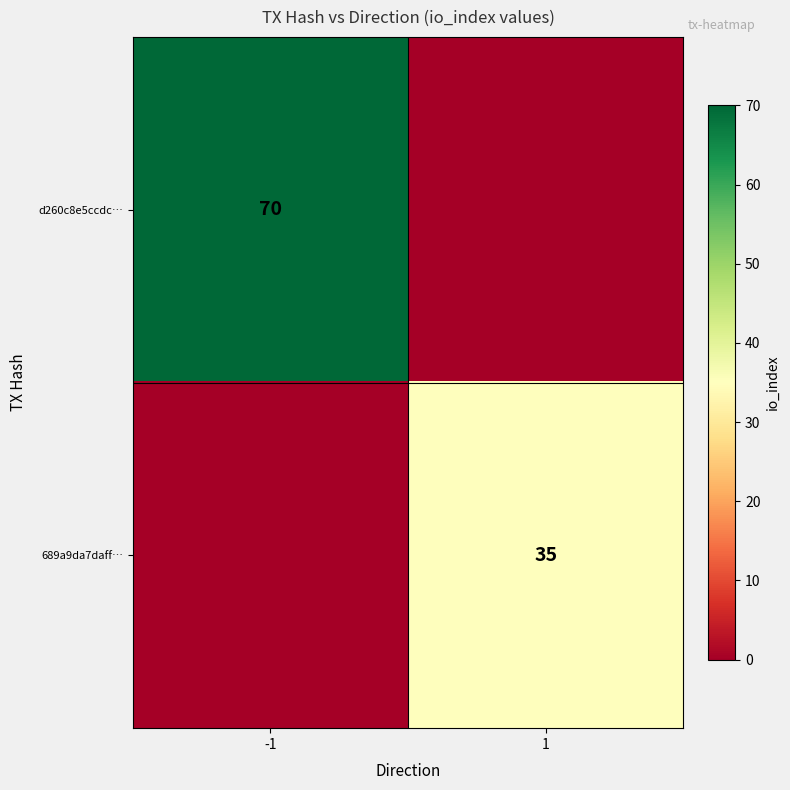

Is it true that d260c8e5ccdc… equals 70 at -1?

True